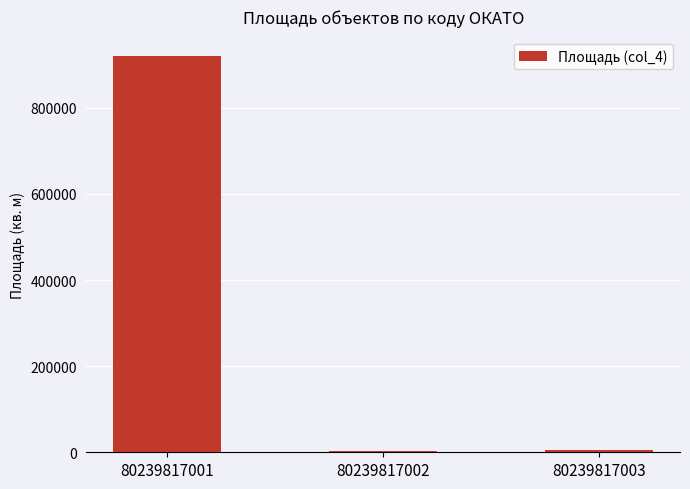

At which label is the value closest to 461599?

80239817003